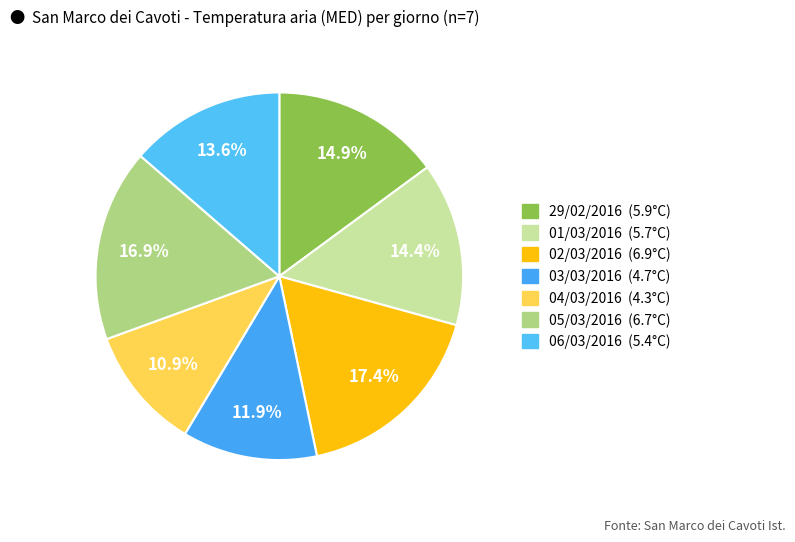

To the nearest percent, what is the average slice percentage?

14%